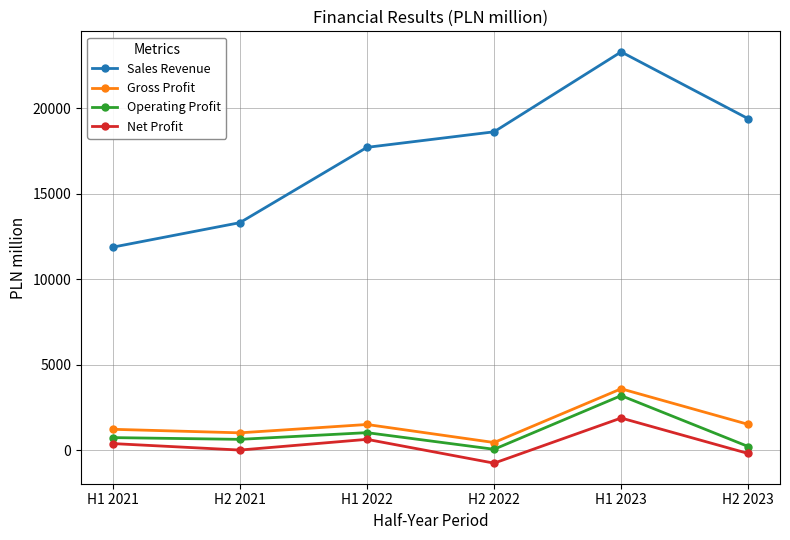

At which category is the sum across all series the highest?

H1 2023